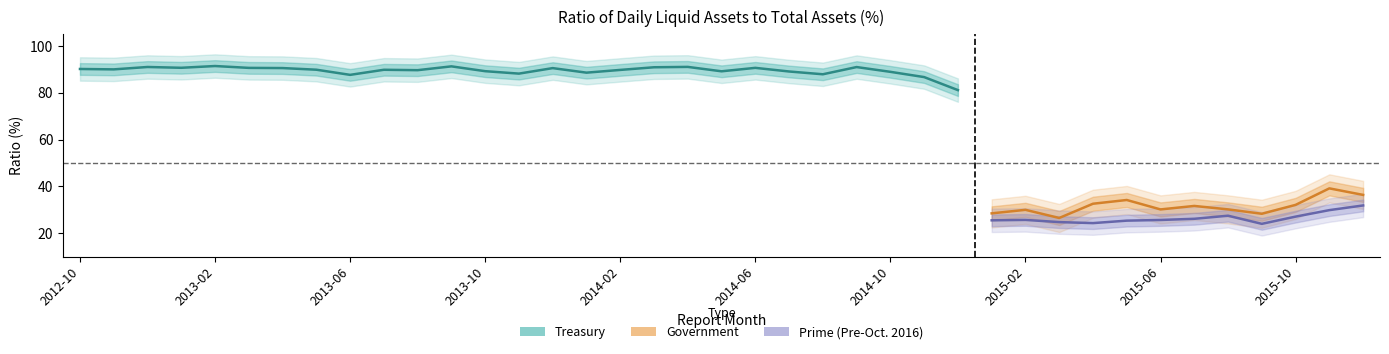

Which series has the widest spread of values?

Government